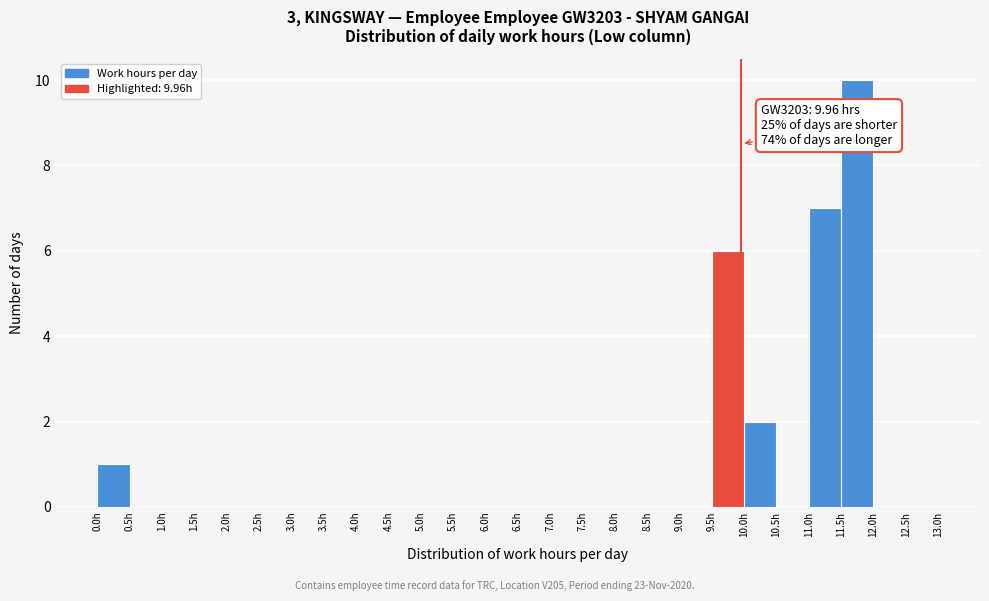

Which range on the x-axis has the tallest bar?

11.5 to 12.0